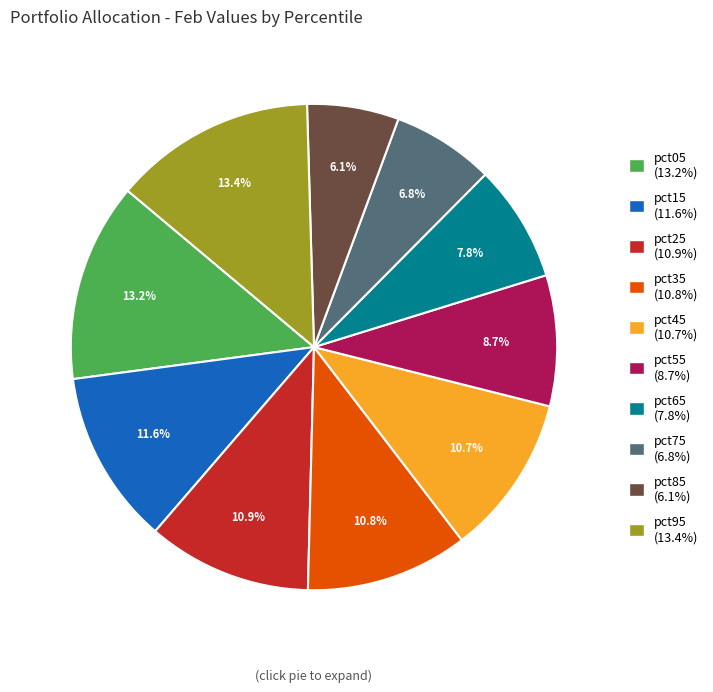

True or false: pct45 accounts for 1% of the total.

False